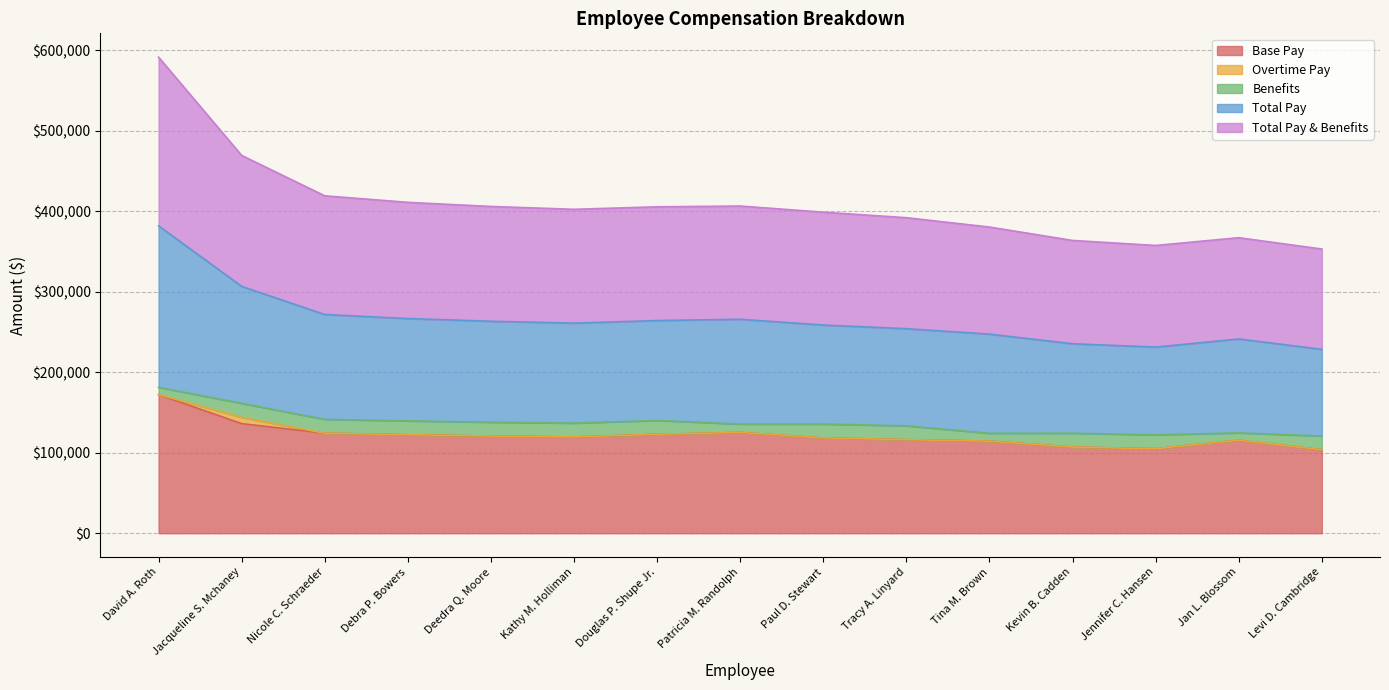

Rank the categories by Base Pay value from highest to lowest.

David A. Roth, Jacqueline S. Mchaney, Patricia M. Randolph, Nicole C. Schraeder, Douglas P. Shupe Jr., Debra P. Bowers, Deedra Q. Moore, Kathy M. Holliman, Paul D. Stewart, Tracy A. Linyard, Jan L. Blossom, Tina M. Brown, Kevin B. Cadden, Jennifer C. Hansen, Levi D. Cambridge